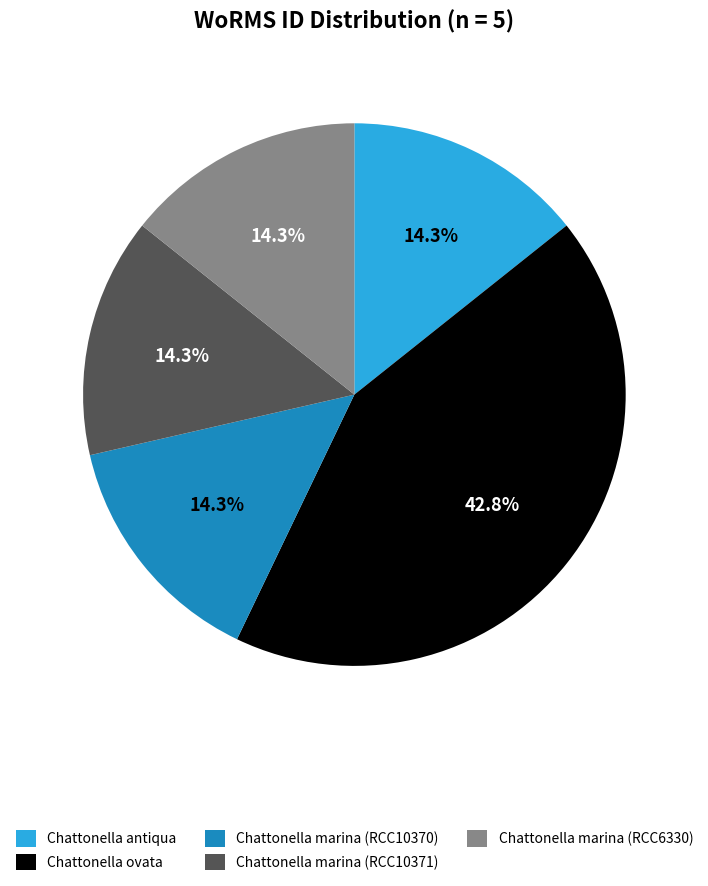

To the nearest percent, what is the average slice percentage?

20%